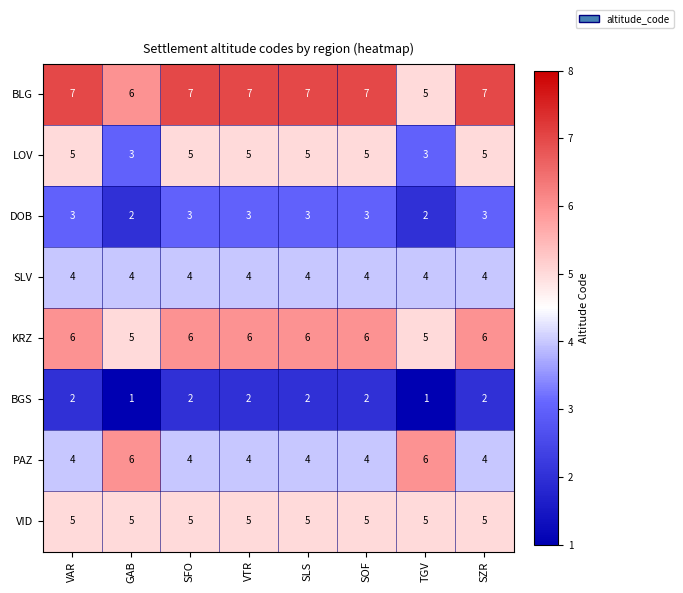

How many DOB values are between 3 and 4?

6